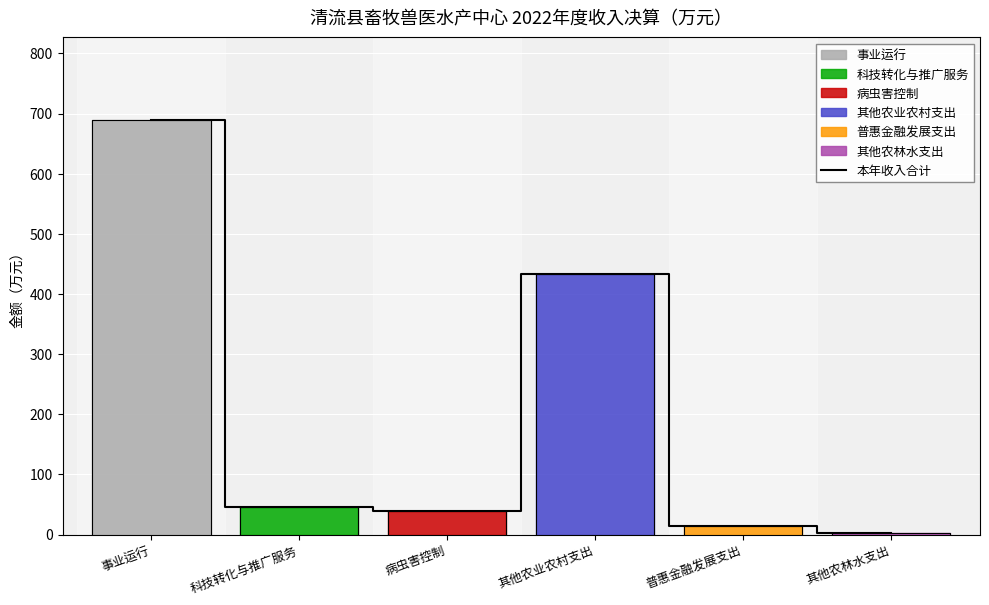

At which label does the data first exceed 45?

事业运行